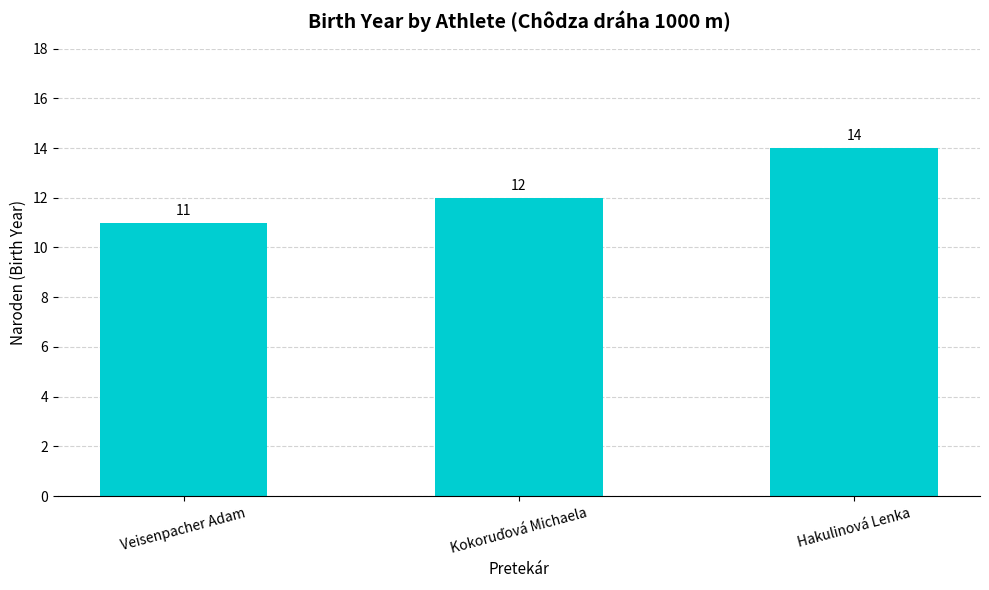

What is the greatest value displayed?

14